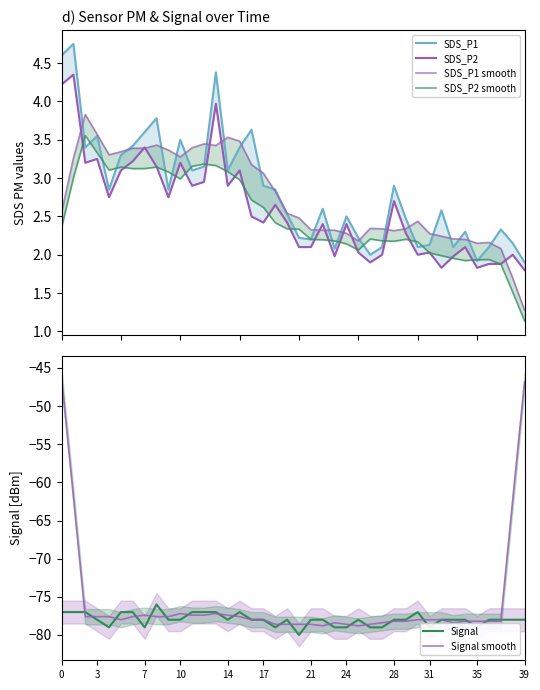

True or false: SDS_P2 and SDS_P1 cross at least once.

False